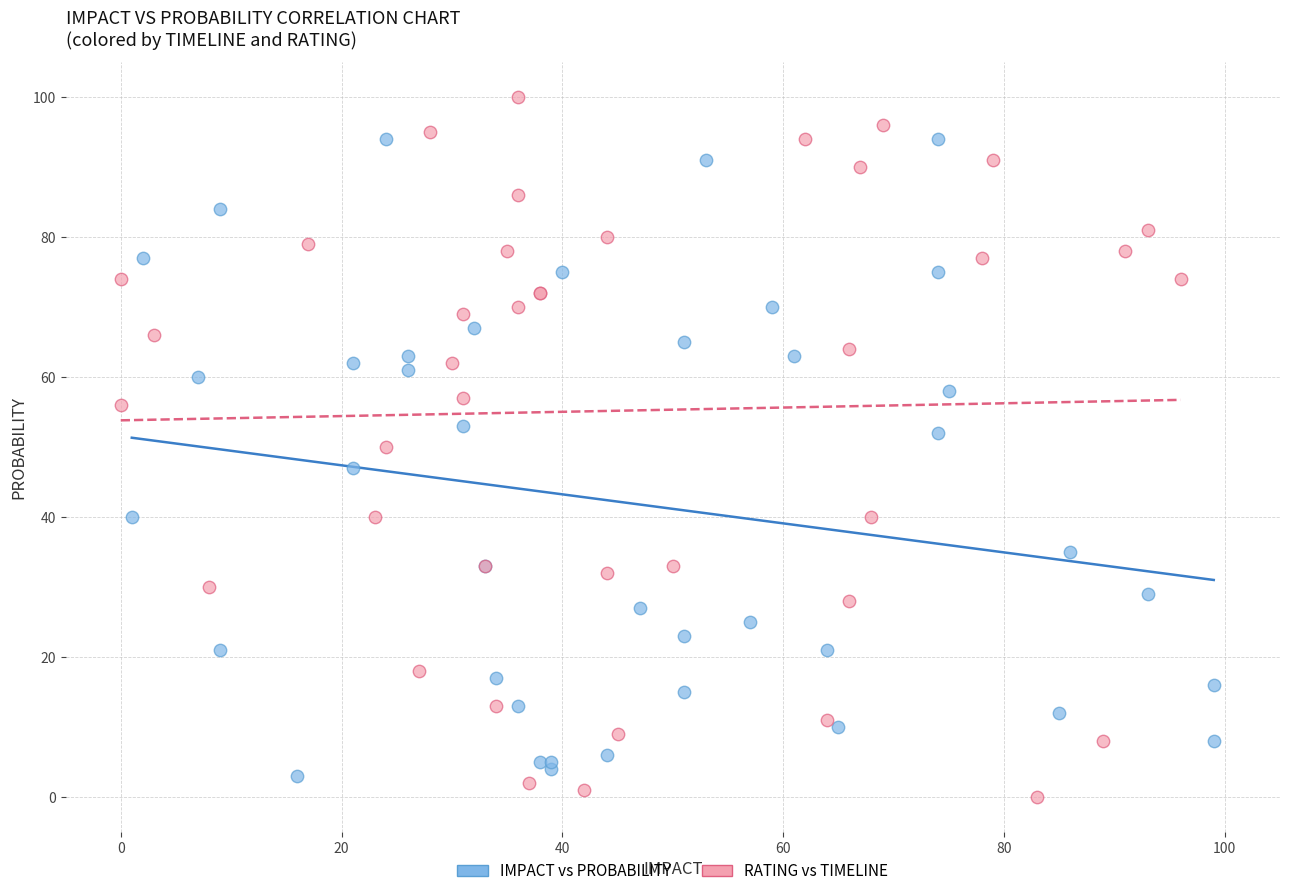

Which series contains the highest Y value?

RATING vs TIMELINE